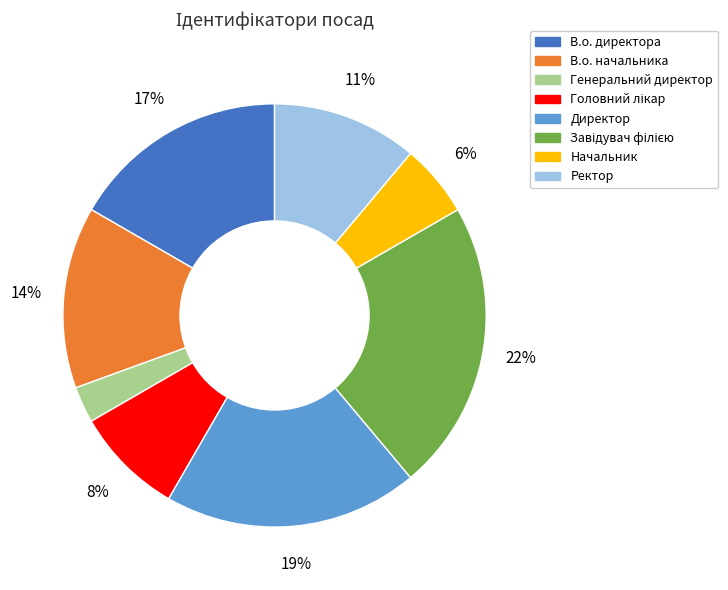

To the nearest percent, what is the combined percentage of Начальник and Ректор?

17%